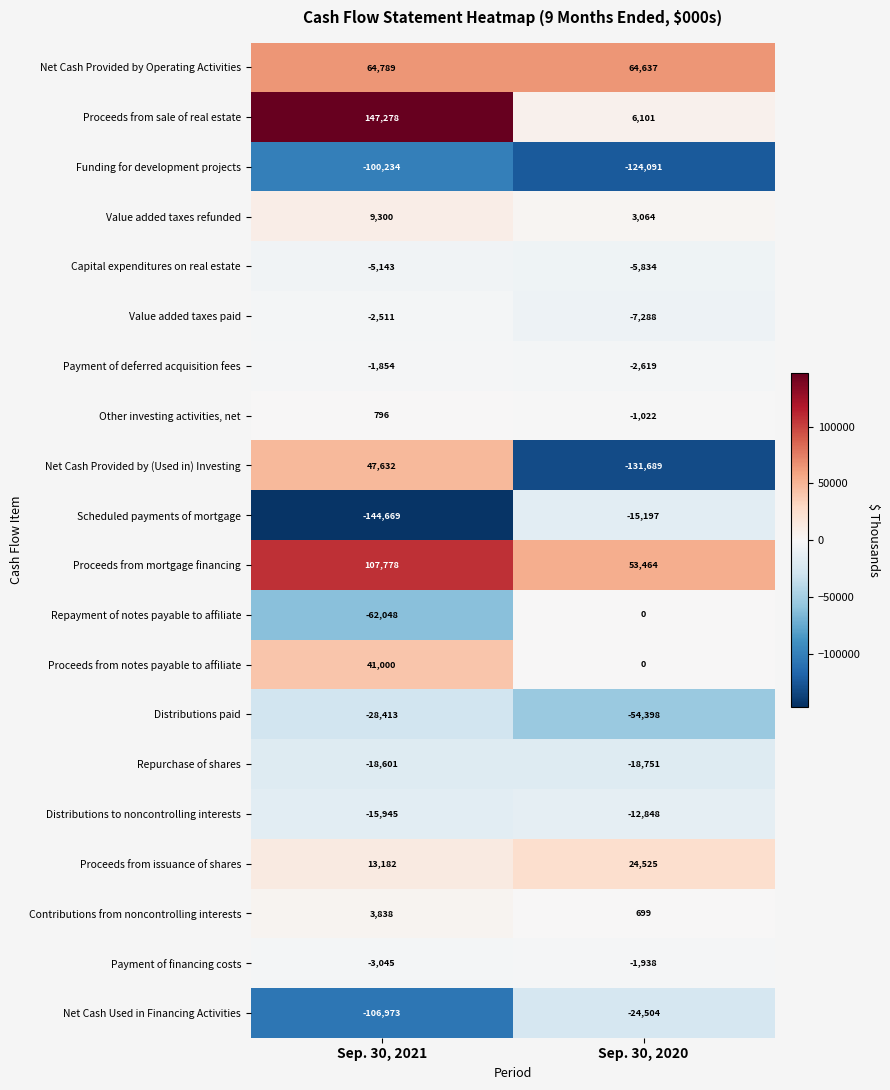

At which category does the chart reach its peak across all series?

Sep. 30, 2021